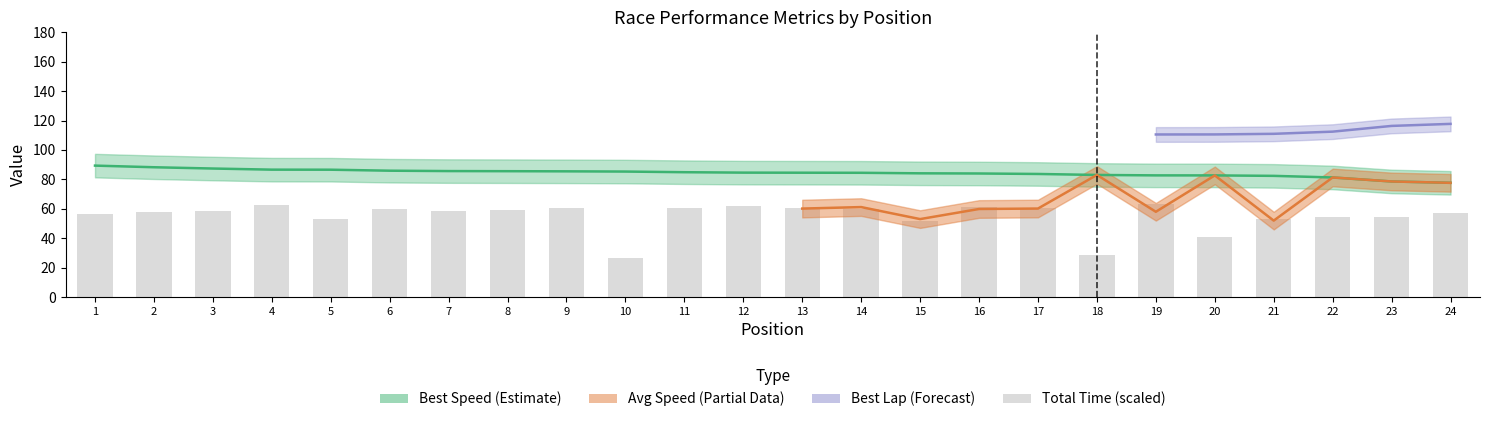

The value at 23 is 29.2. True or false?

False